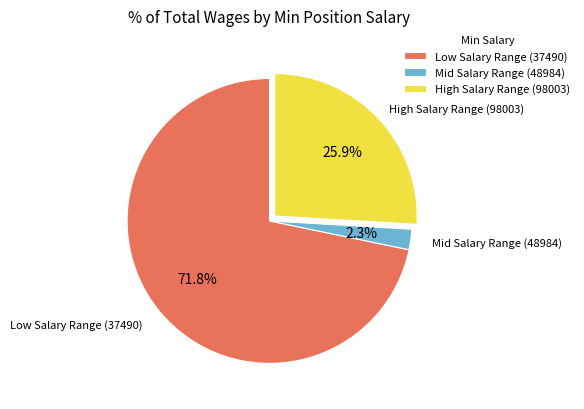

To the nearest percent, what is the average slice percentage?

33%